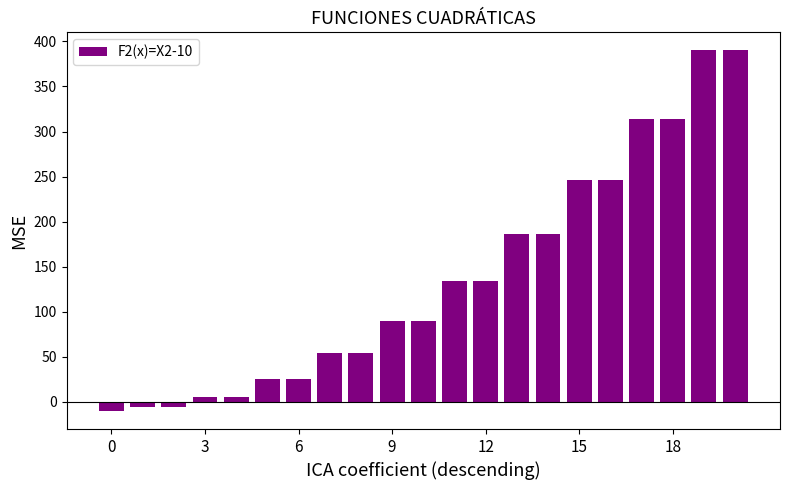

What is the sum of all values?

2870